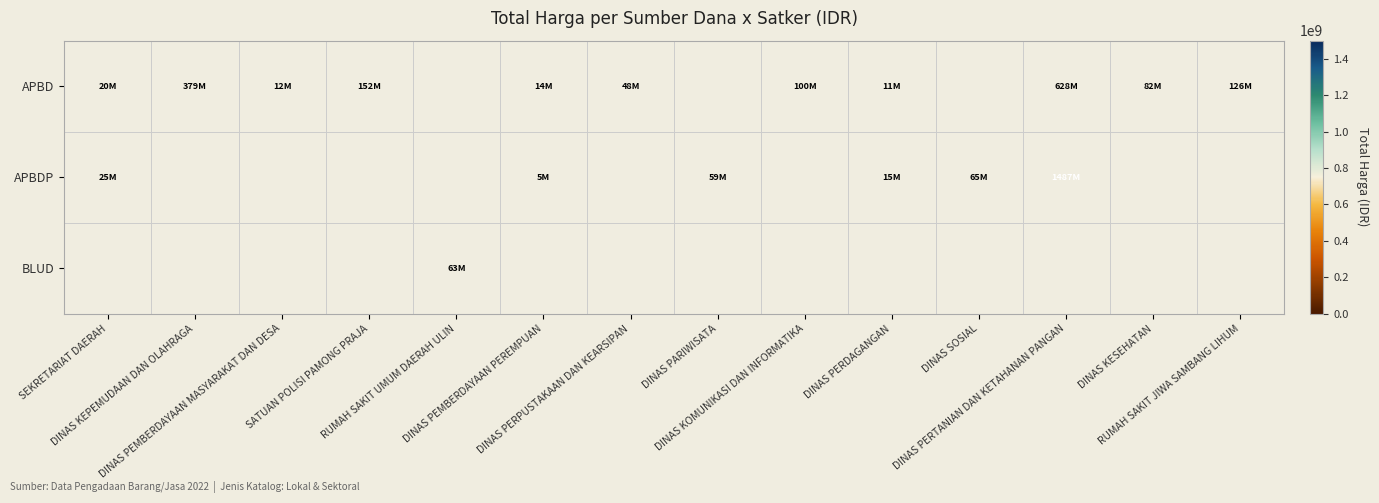

What is the highest value of the APBD series?

627921780.0